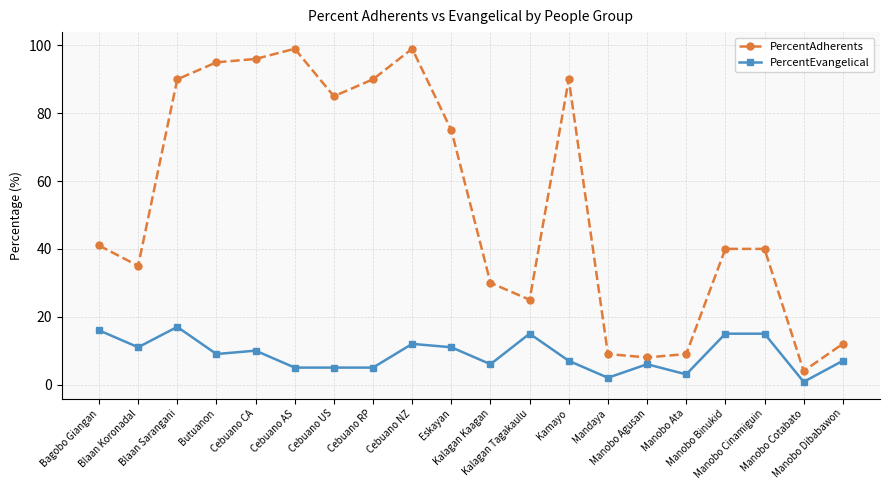

What is the difference between the maximum and minimum values in the PercentAdherents series?

95.0